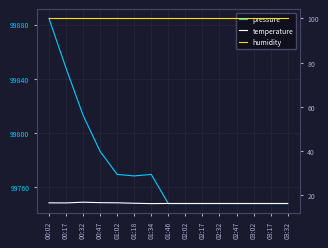

Rank the series by their maximum value, from highest to lowest.

pressure, humidity, temperature